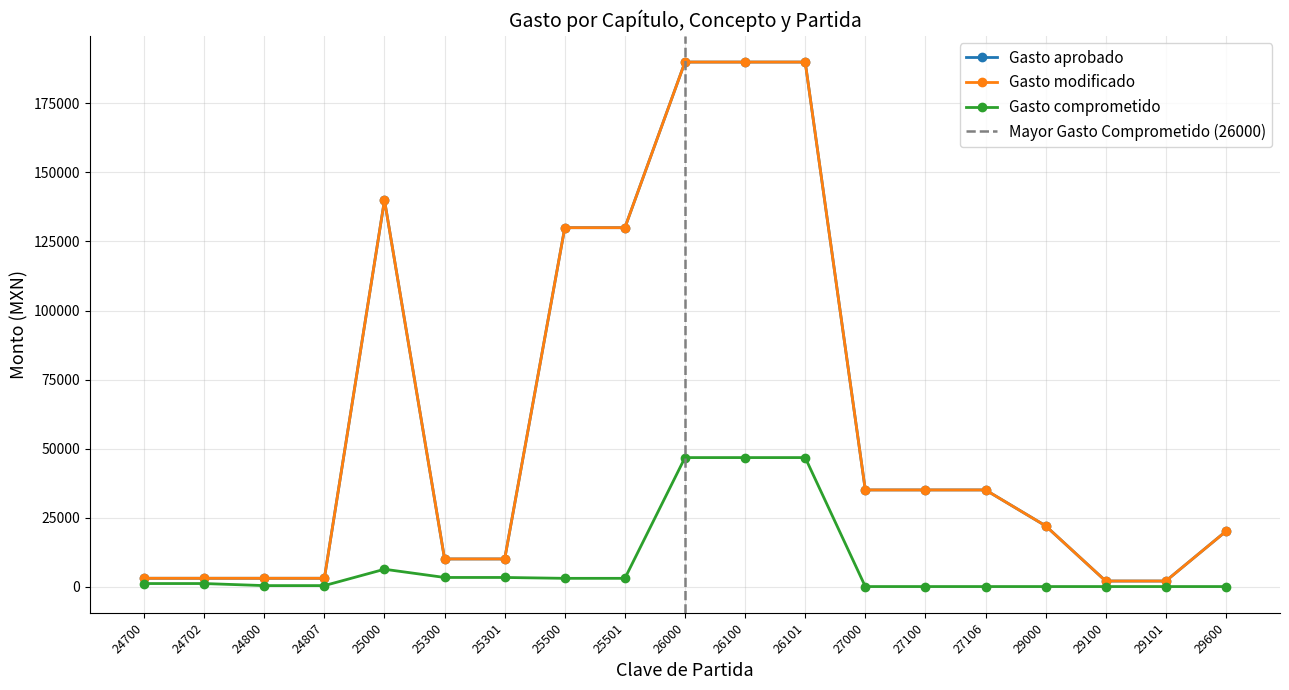

What is the total value across all series at 25500?

262978.5